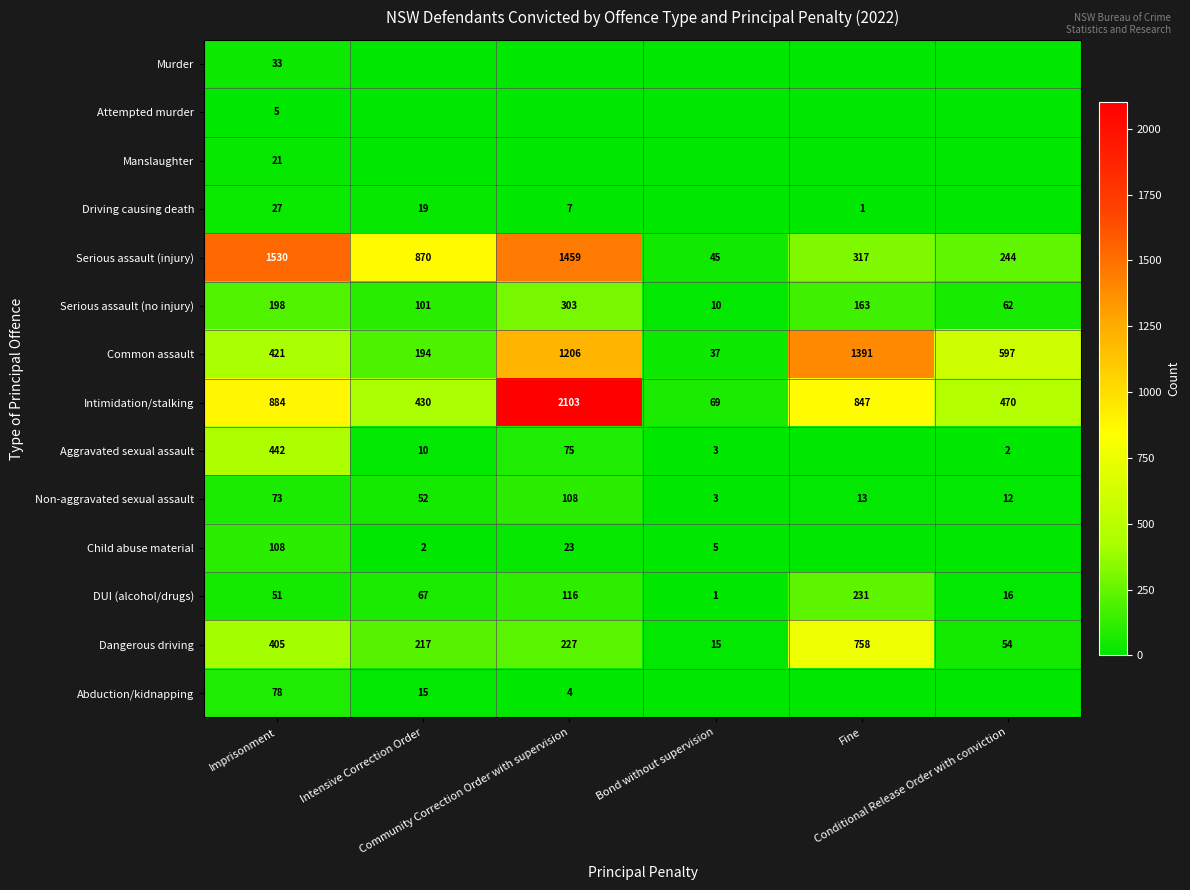

The Common assault series shows 37 at Bond without supervision. True or false?

True